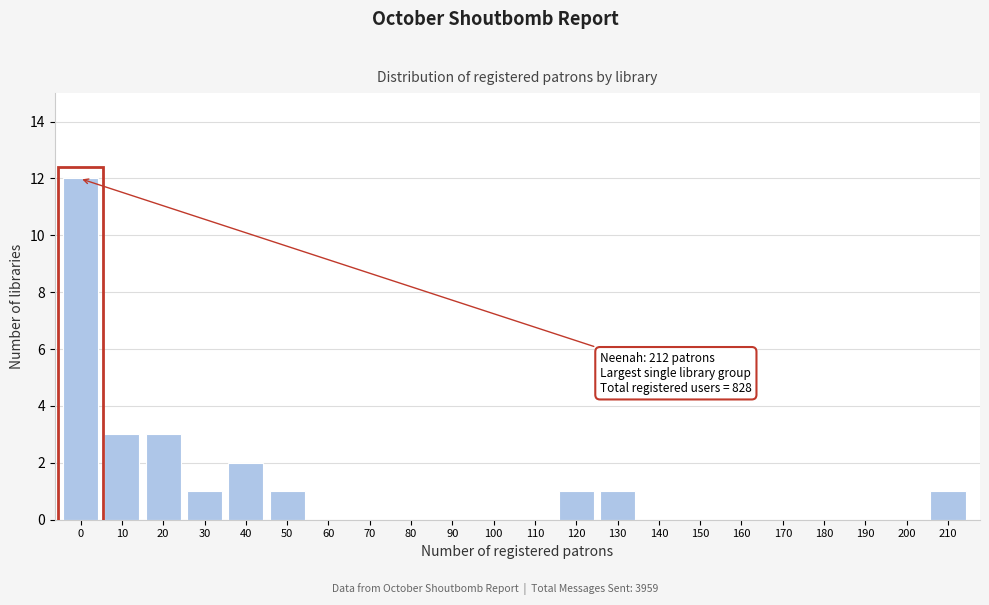

Reading right to left, what are all the values shown in this chart?

210=1	200=0	190=0	180=0	170=0	160=0	150=0	140=0	130=1	120=1	110=0	100=0	90=0	80=0	70=0	60=0	50=1	40=2	30=1	20=3	10=3	0=12